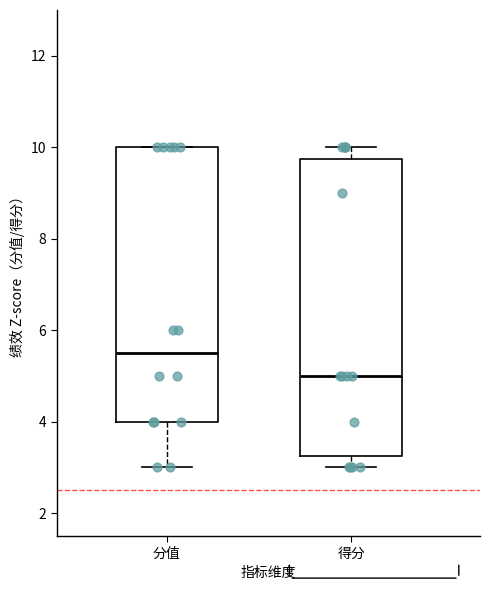

Which box has the lowest median line?

得分